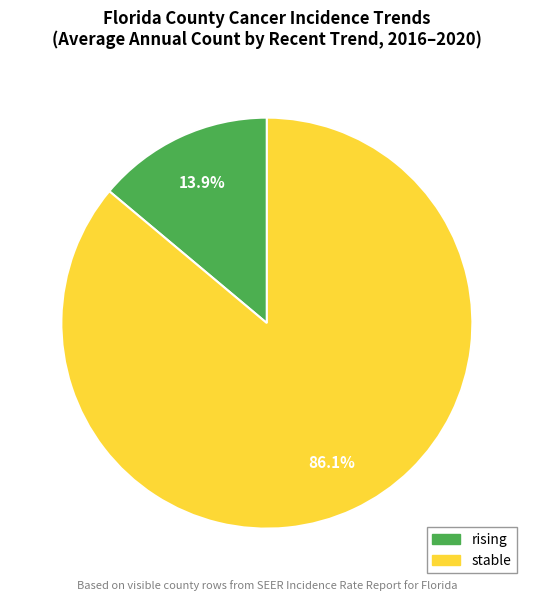

Which has a higher value, rising or stable?

stable